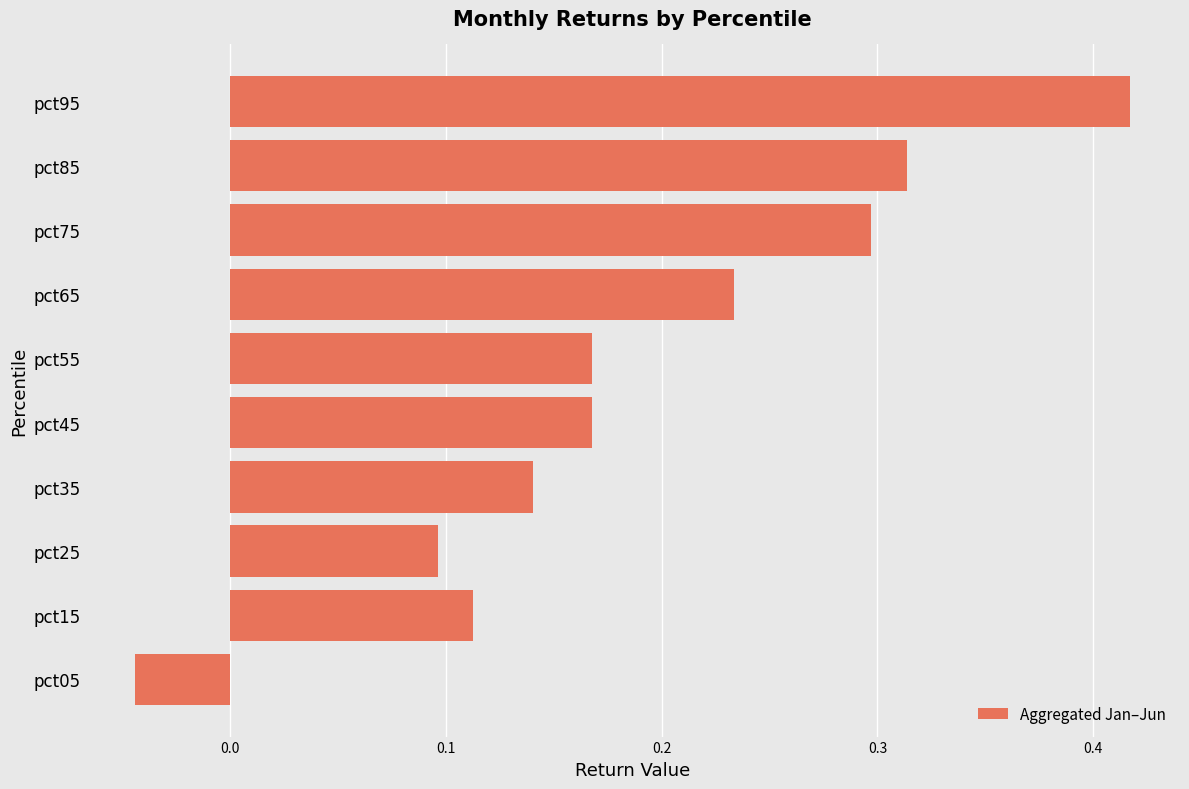

Are the bars grouped side by side (vs. stacked)?

No